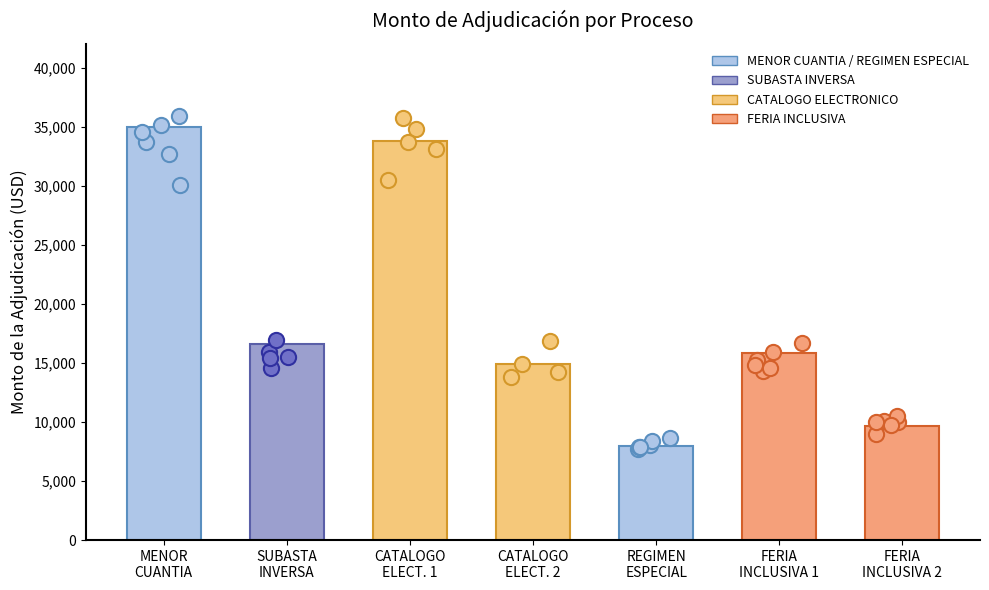

What is the change in value from MENOR
CUANTIA to FERIA
INCLUSIVA 1?

-19143.9